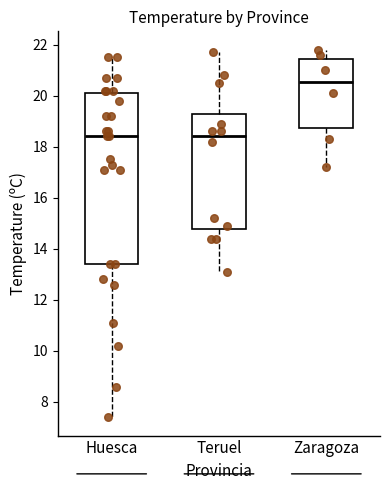

Comparing the boxes themselves (not the whiskers), which one is the tallest?

Huesca